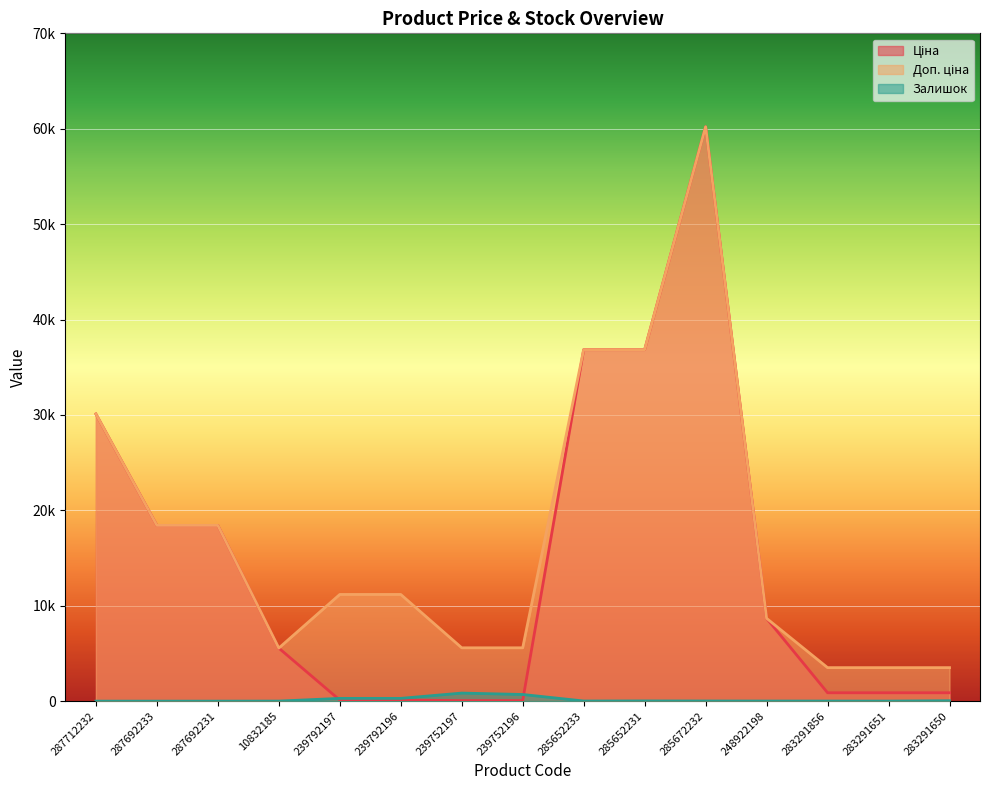

Where do Залишок and Ціна first cross each other?

10832185 and 239792197